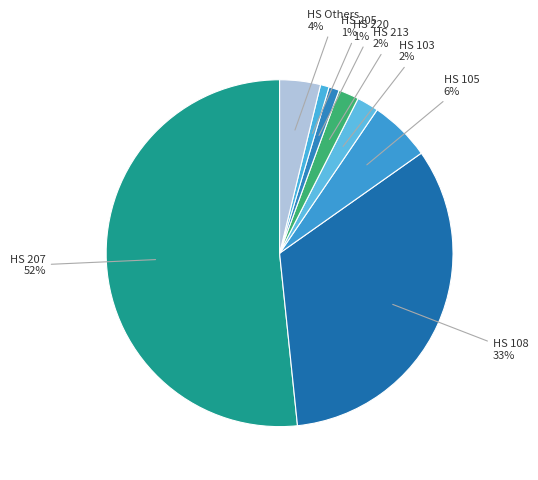

How many segments does this pie chart have?

8